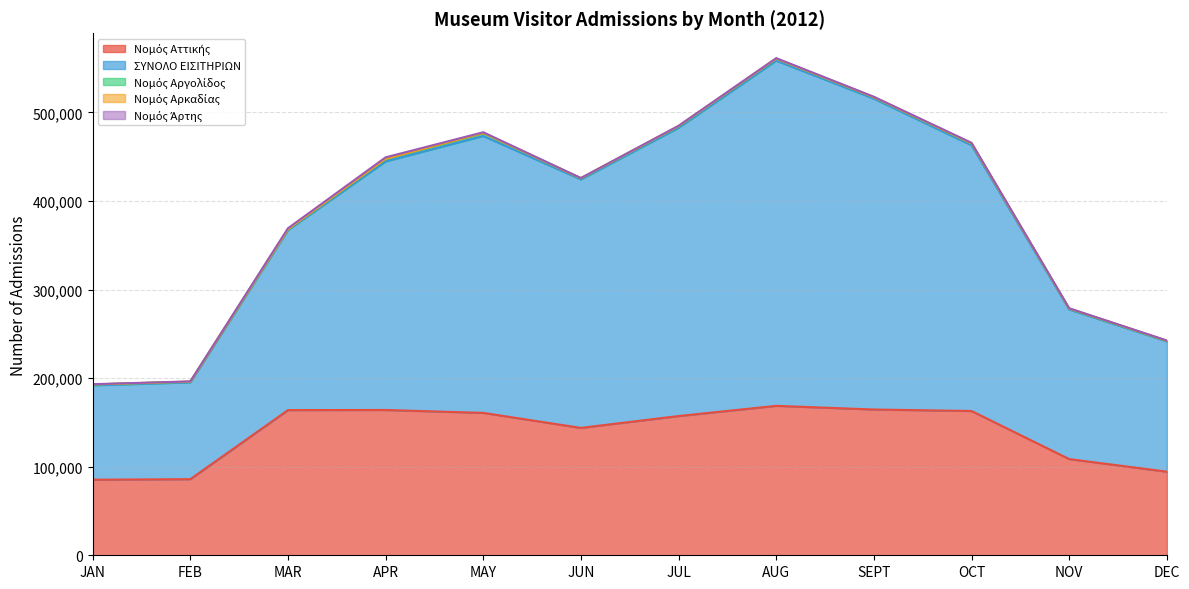

What is the value of the Νομός Αττικής point at the 11th from the left?

108640